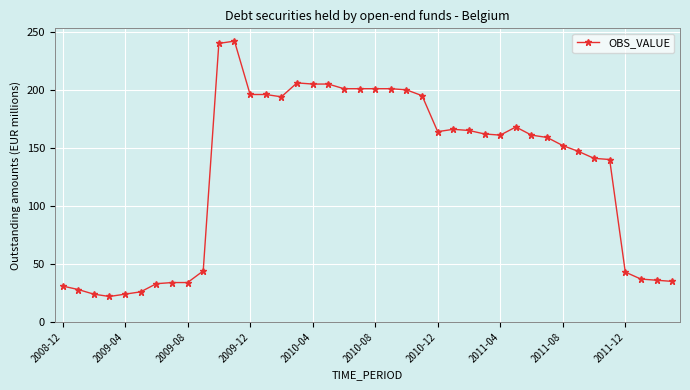

What is the difference between the second highest and minimum values?

218